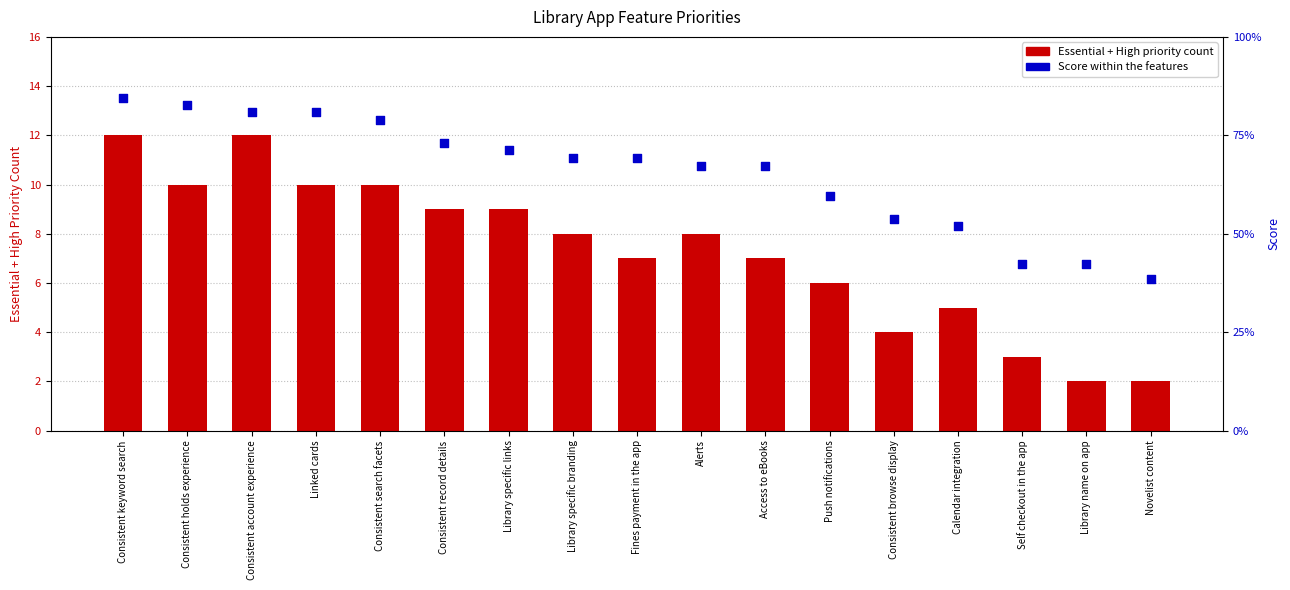

Which series has the largest Y range (max minus min)?

Essential + High priority